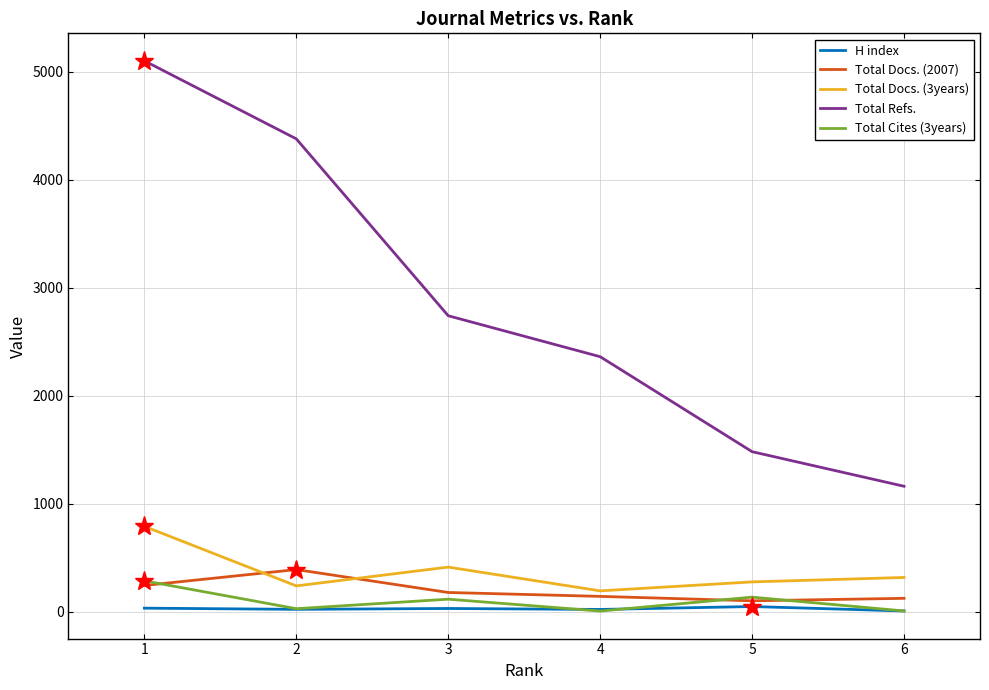

Which series has the largest range (max minus min)?

Total Refs.